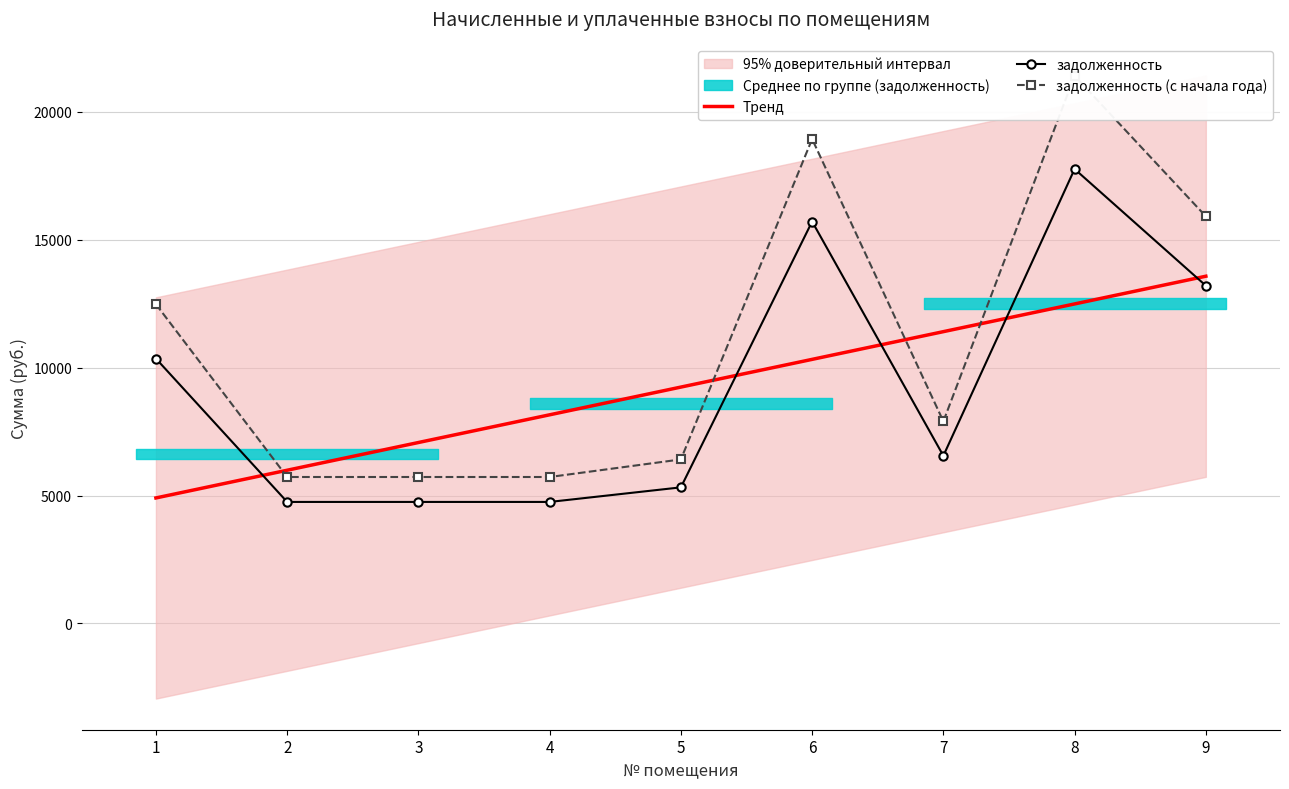

What is the maximum value for задолженность (с начала года)?

21413.4